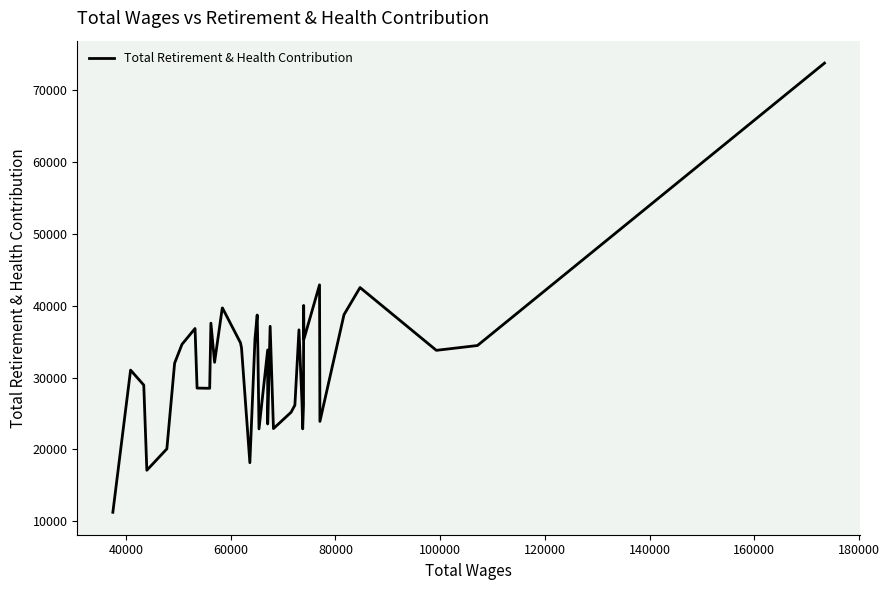

What is the greatest value displayed?

73806